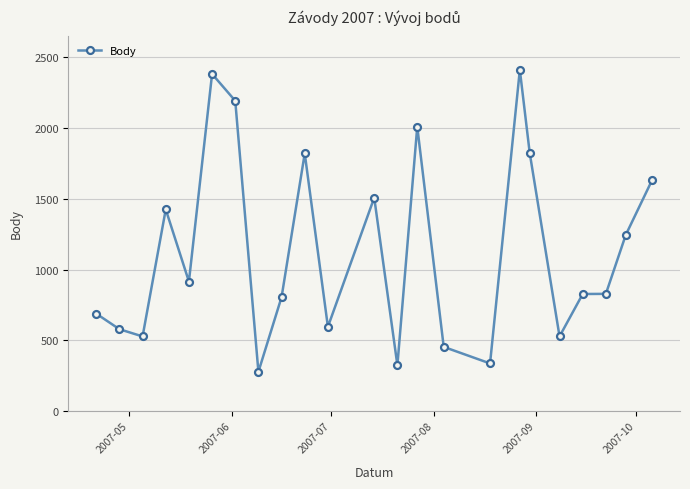

How many lines are shown in the chart?

1